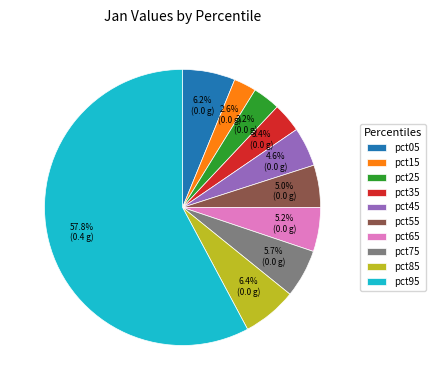

Which slice is the largest?

pct95